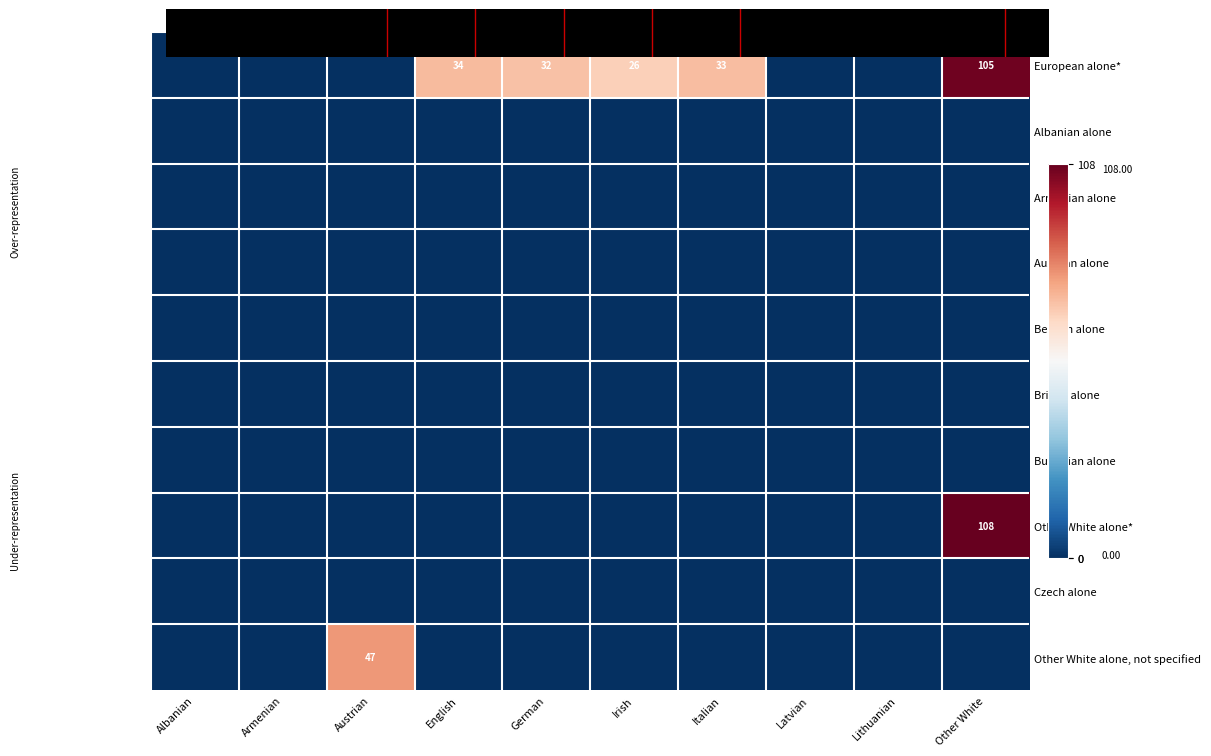

At German, list the series in order from smallest to largest.

Albanian alone, Armenian alone, Austrian alone, Belgian alone, British alone, Bulgarian alone, Other White alone*, Czech alone, Other White alone, not specified, European alone*